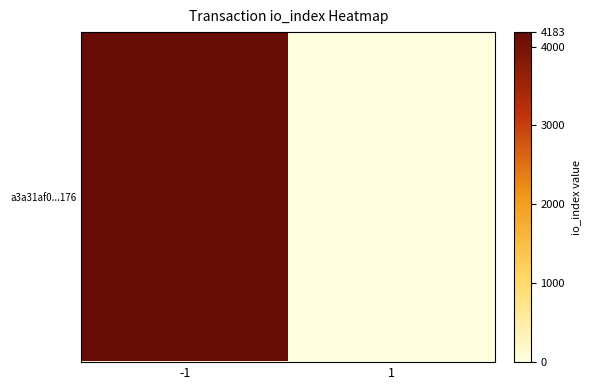

Which category has the highest value across all series?

-1